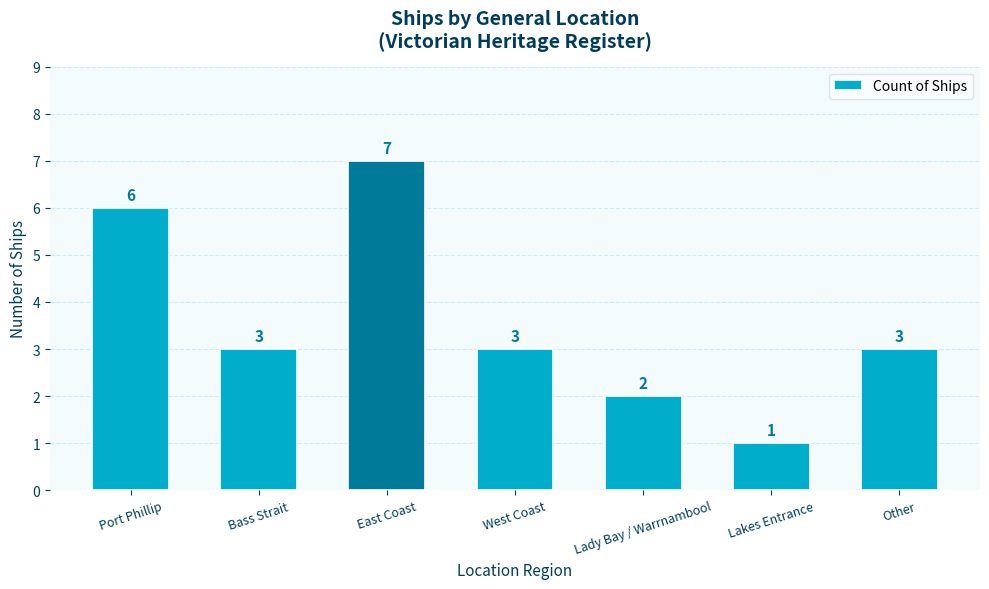

Between Bass Strait and Lakes Entrance, which is larger?

Bass Strait